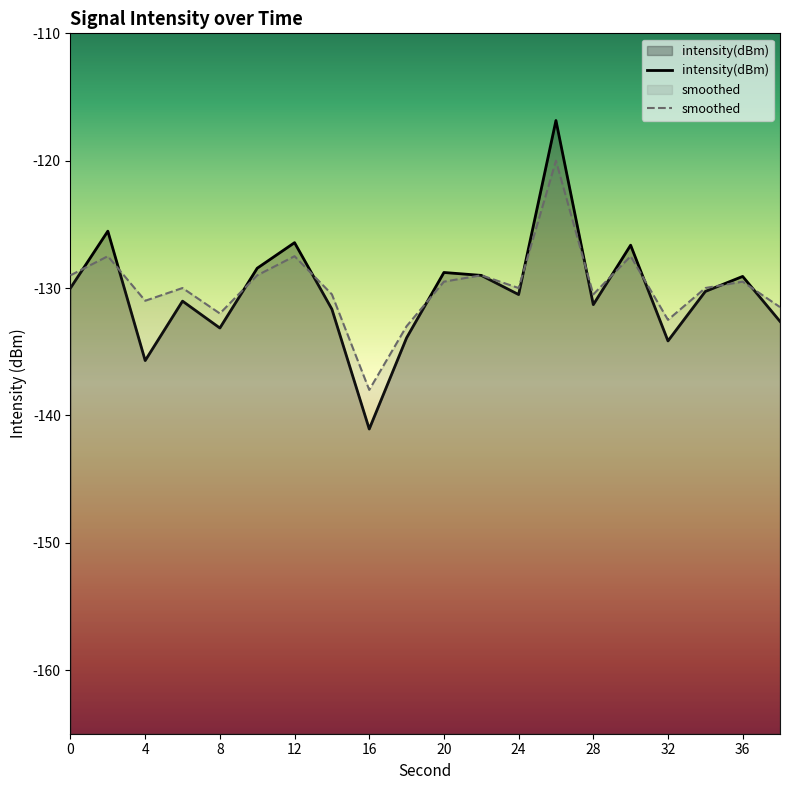

How many interior local valleys does the intensity(dBm) series have?

6